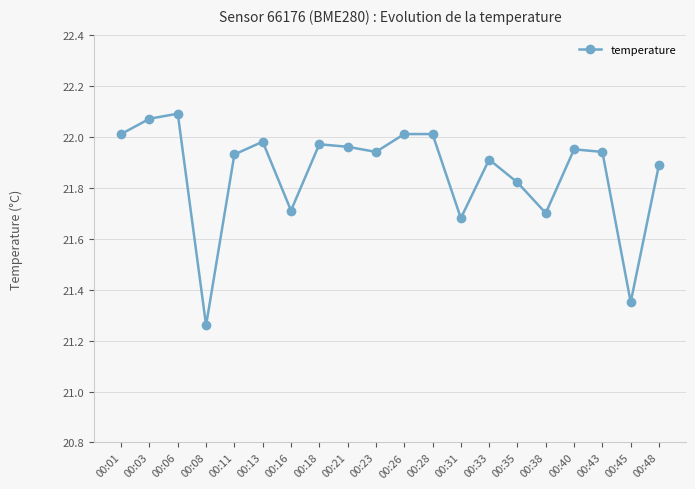

What is the difference between the maximum and minimum values?

0.8